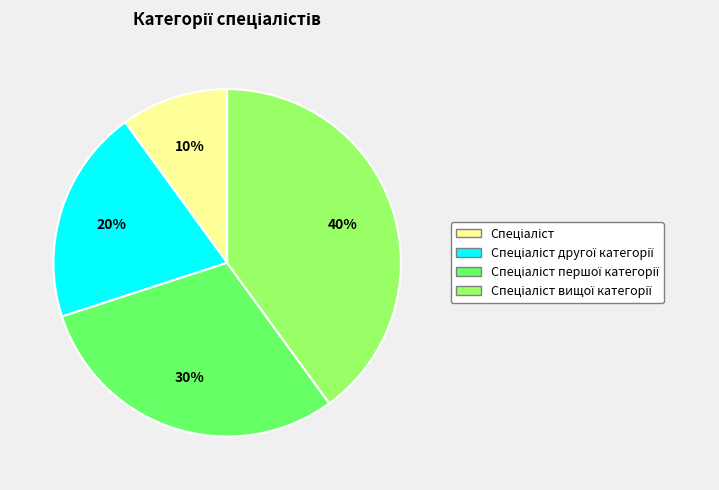

To the nearest percent, what is the difference between the largest and smallest slice percentages?

30%